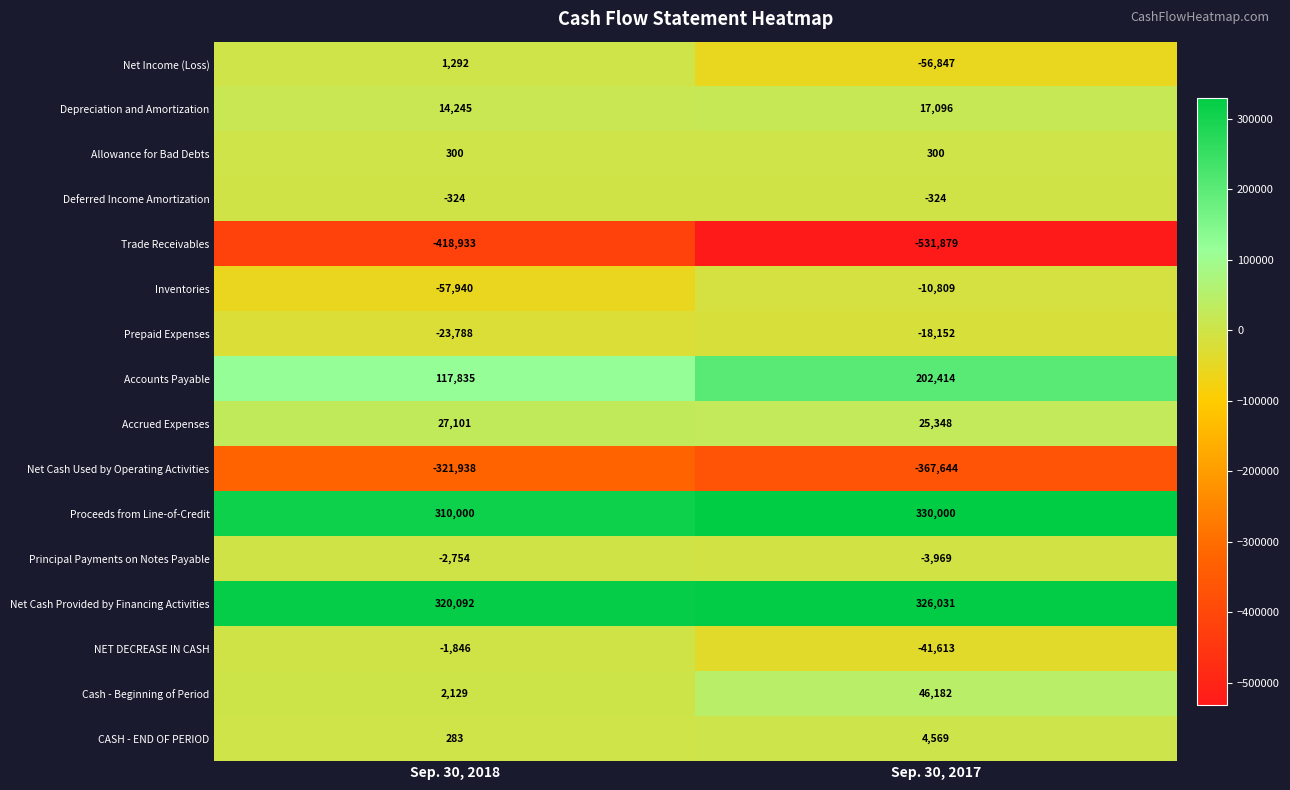

What is the spread (max minus min) of values at Sep. 30, 2017?

861879